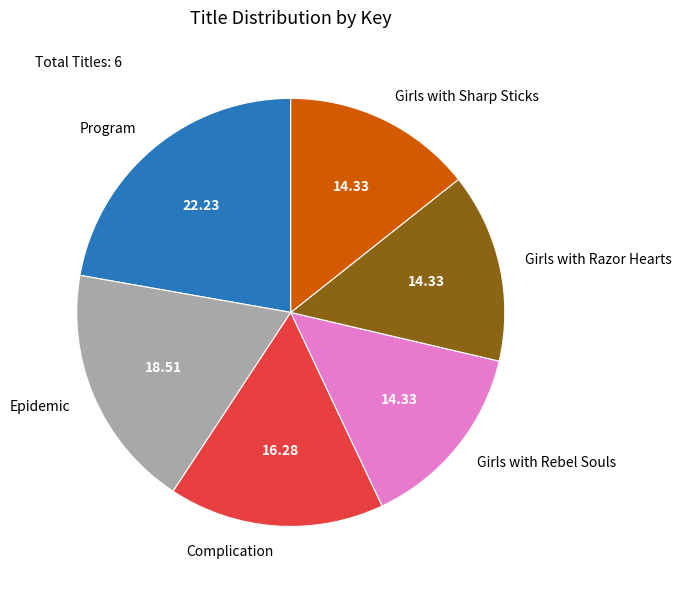

Does Program account for over 50% of the chart?

No